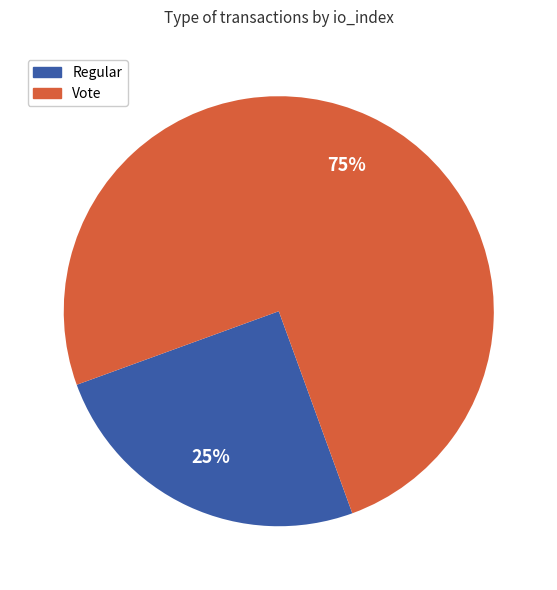

Between Regular and Vote, which is larger?

Vote